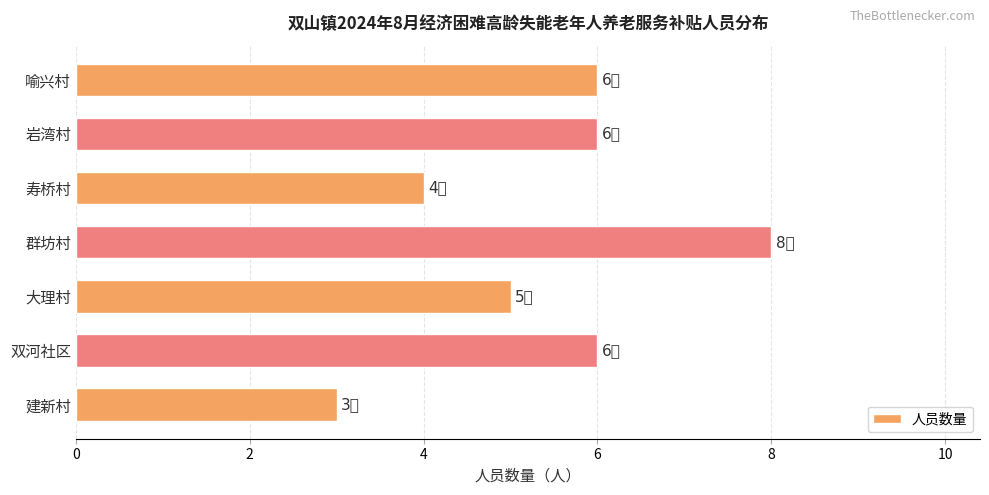

At which category does the chart reach its peak across all series?

群坊村